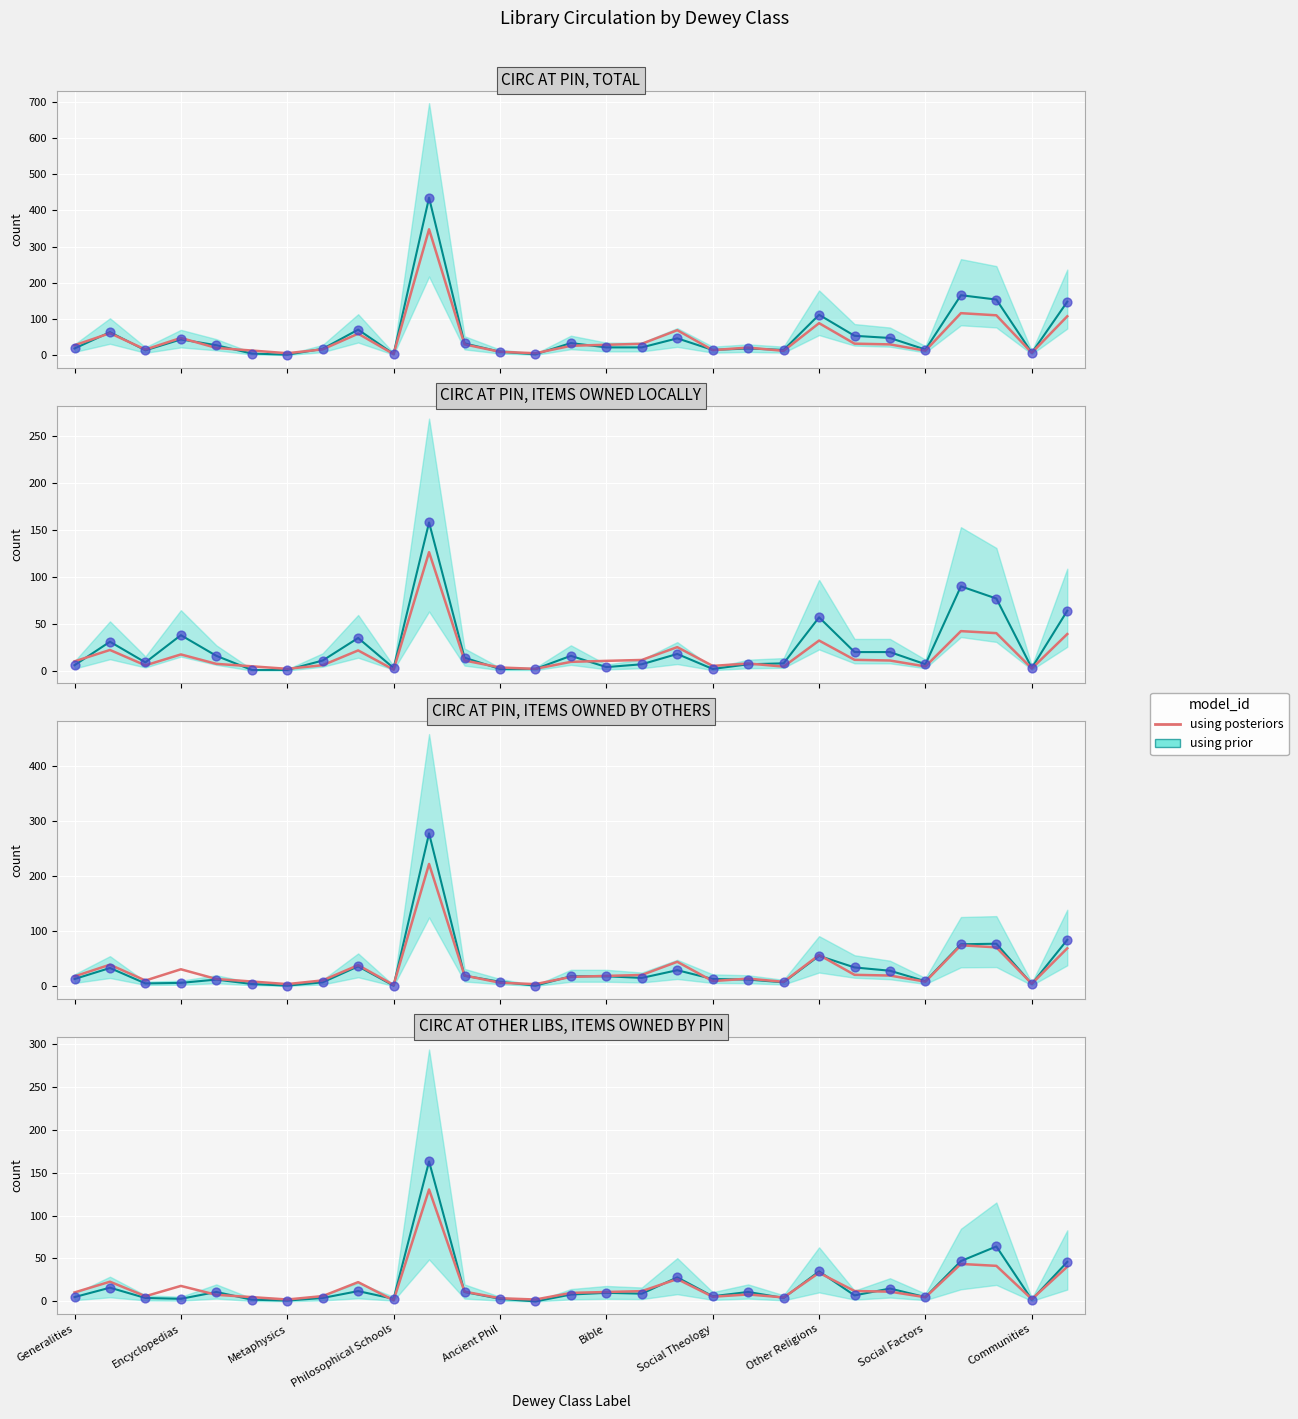

What is the ratio of the value at 11 to the value at 19?

1.4